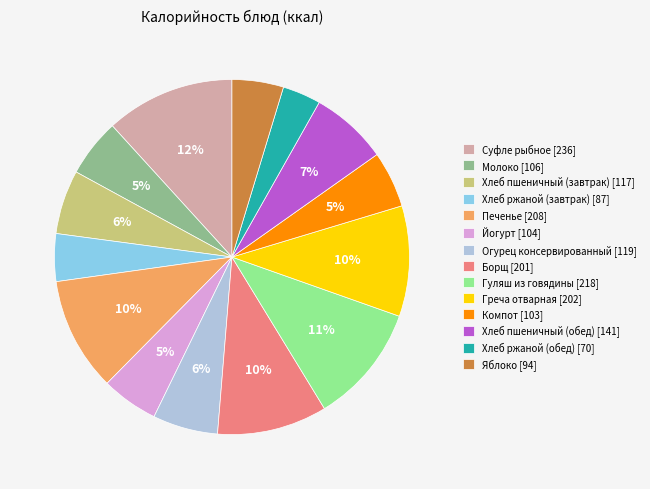

Does any single category account for the majority?

No